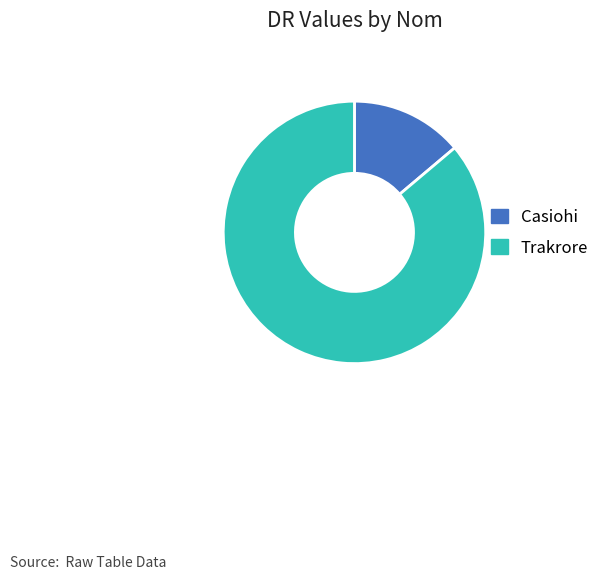

Which has a higher value, Casiohi or Trakrore?

Trakrore